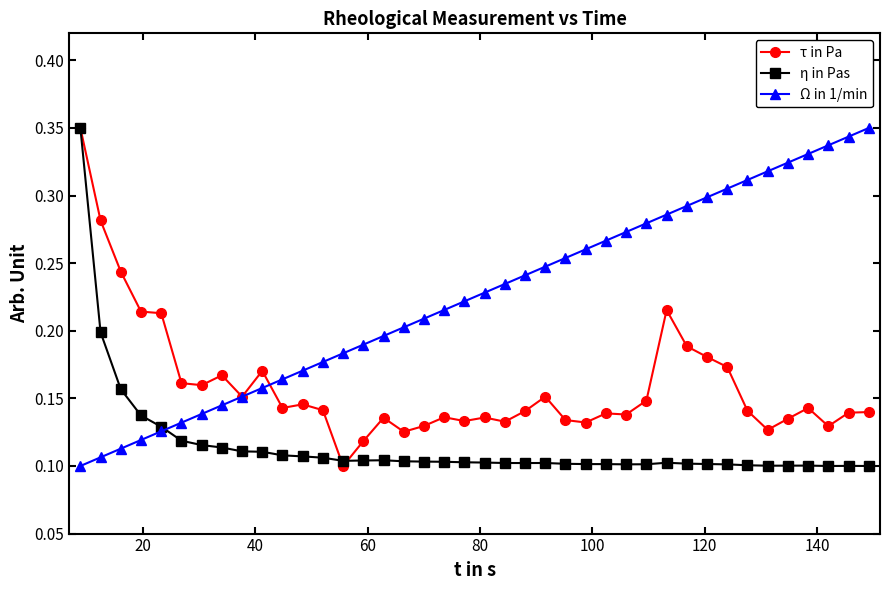

True or false: η in Pas has more than 0 interior local peaks.

True